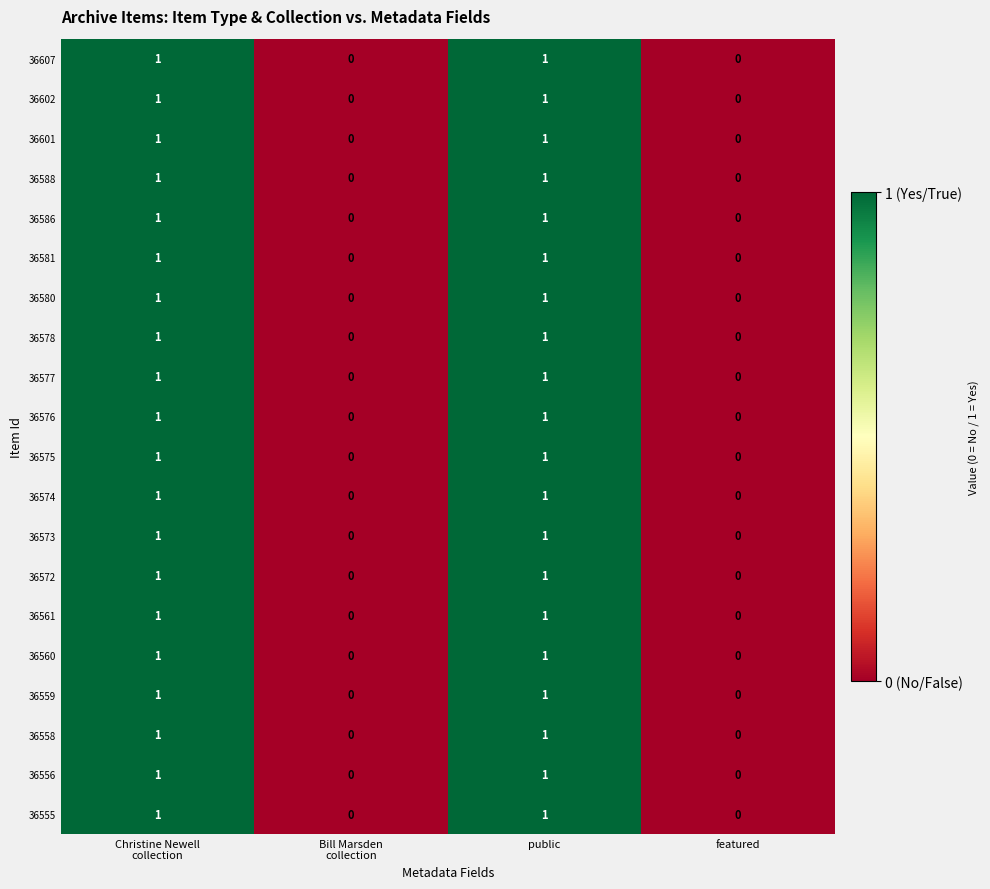

The value of 36577 at public is 1. True or false?

True